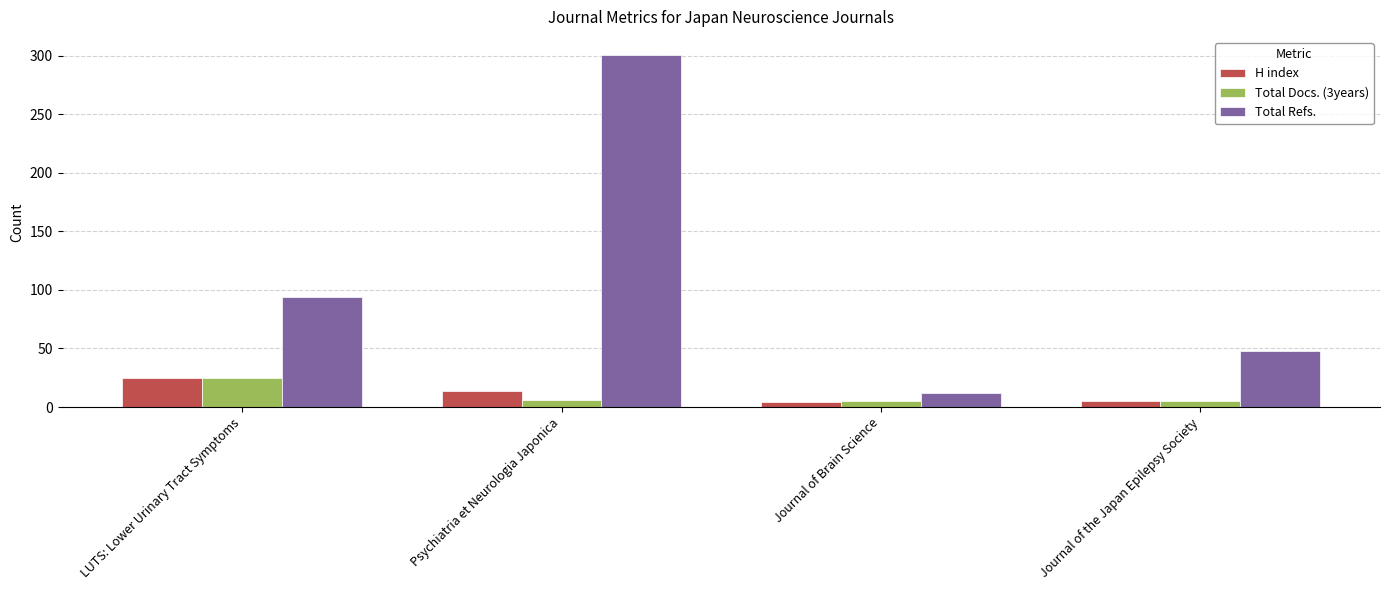

Which series has the widest spread of values?

Total Refs.